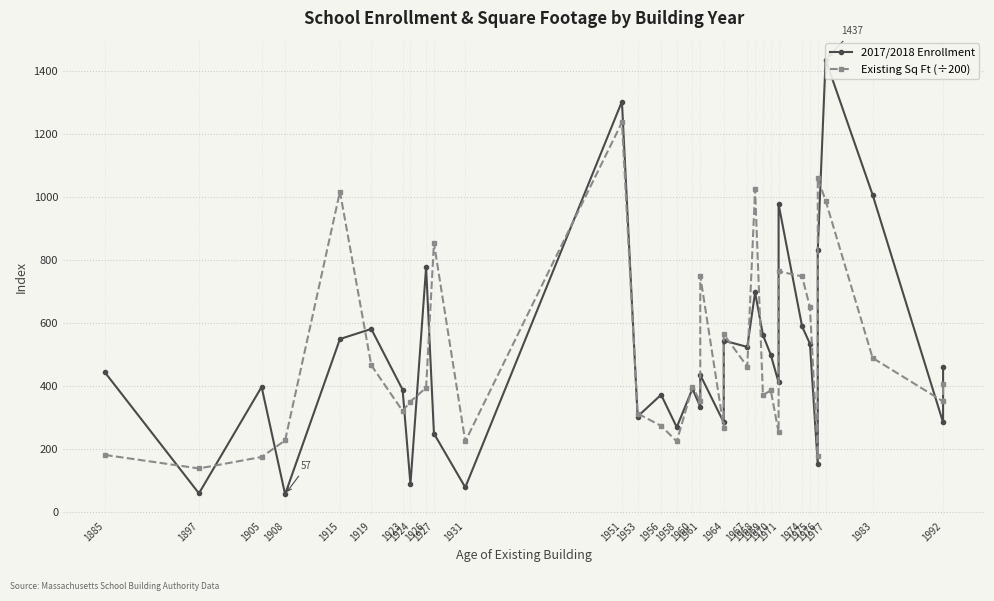

What is the spread (max minus min) of values at 1915?

467.9